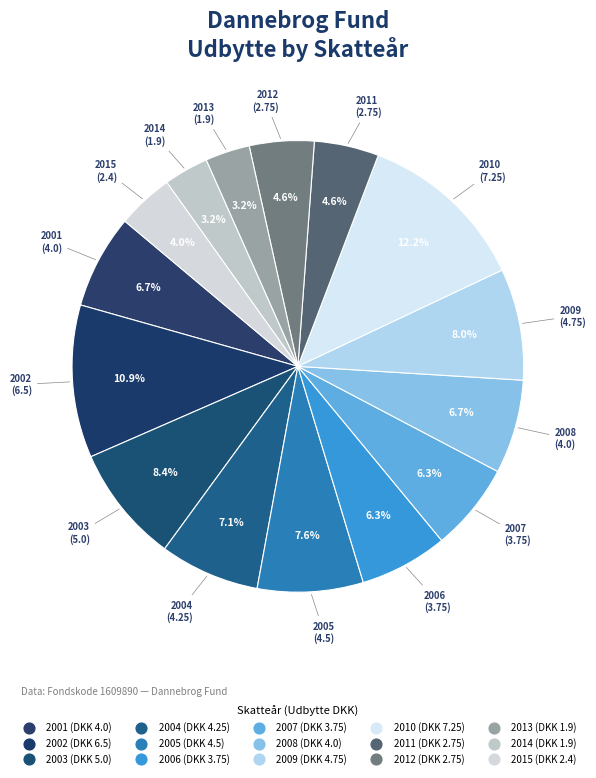

How many segments does this pie chart have?

15